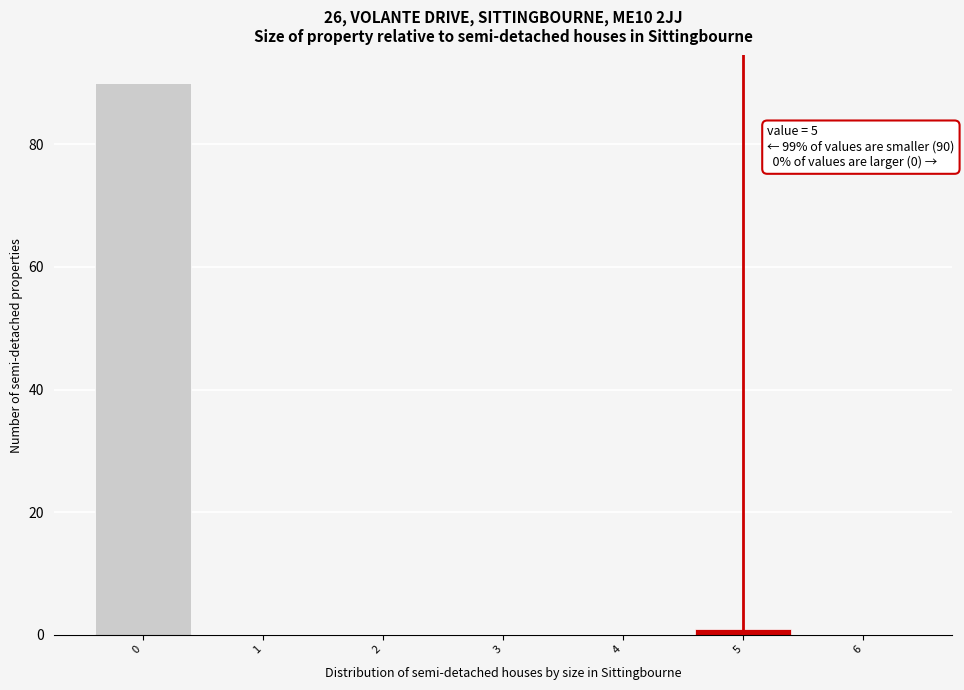

Reading left to right, extract all data points from this chart.

0=90	1=0	2=0	3=0	4=0	5=1	6=0